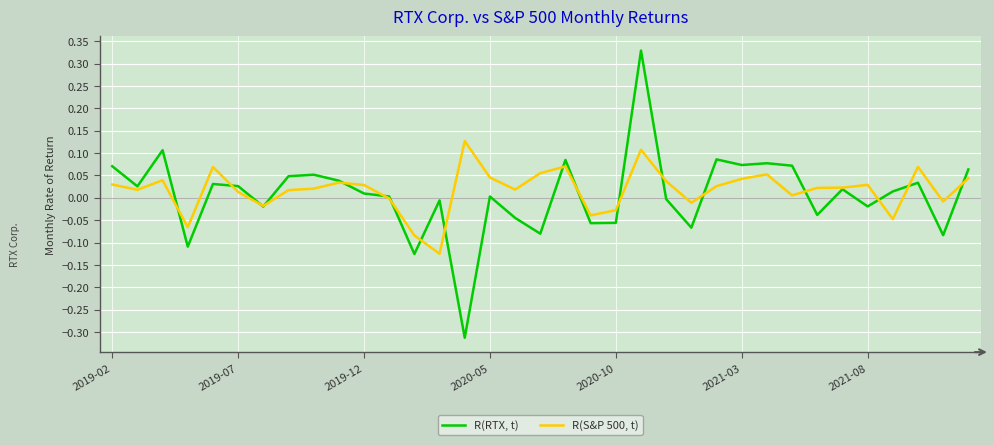

Which series has the largest total across all categories?

R(S&P 500, t)